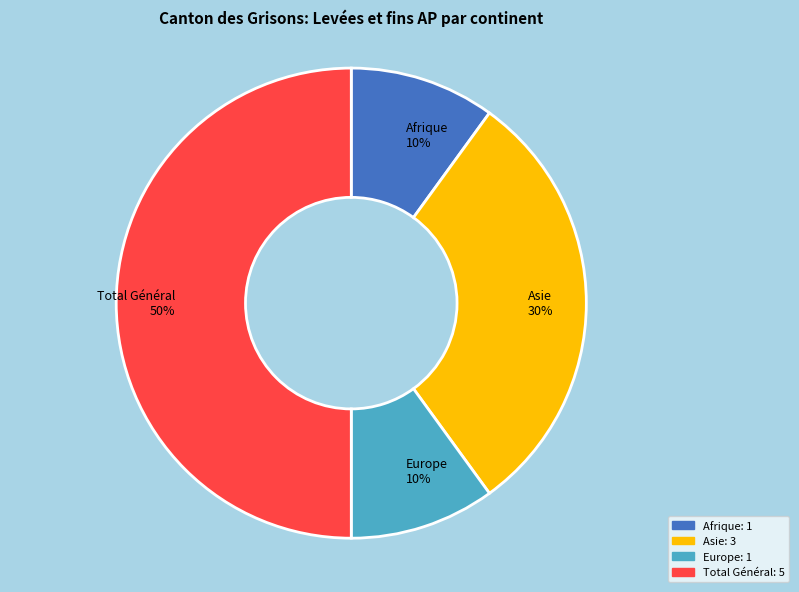

Is it true that Total Général is 50% of the pie?

True